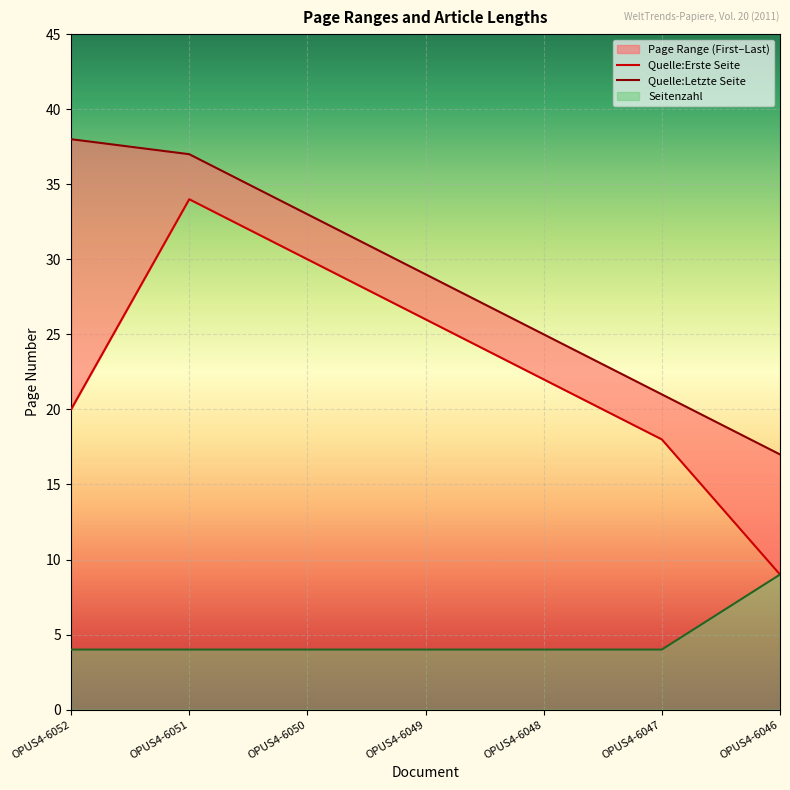

True or false: Quelle:Letzte Seite and Quelle:Erste Seite intersect in this chart.

False